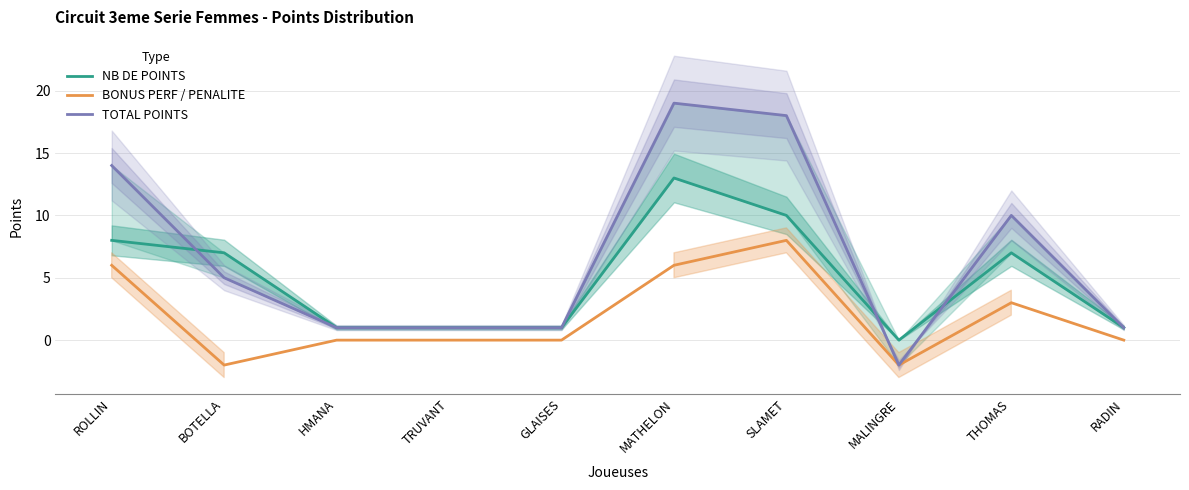

Is it true that NB DE POINTS equals 13 at MATHELON?

True